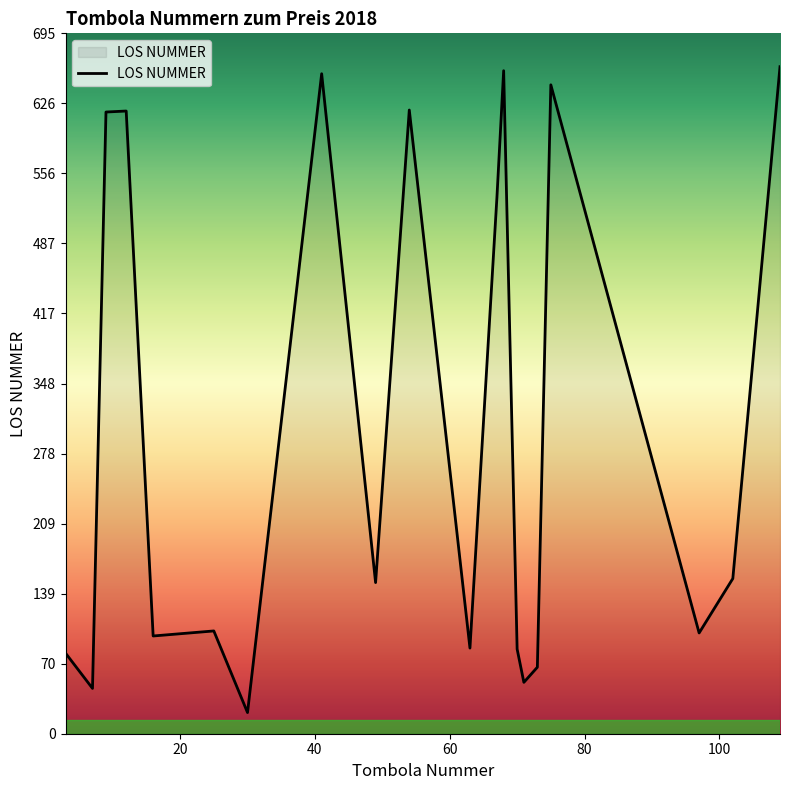

Count the number of data series in this chart.

1